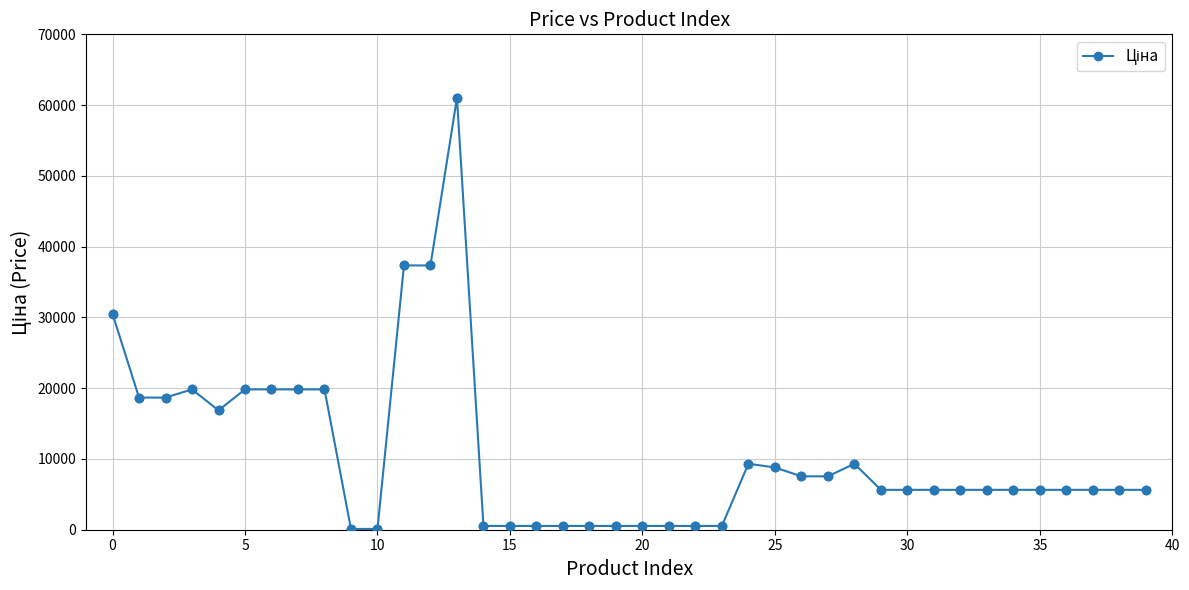

True or false: the data has more than 1 interior local peaks.

True